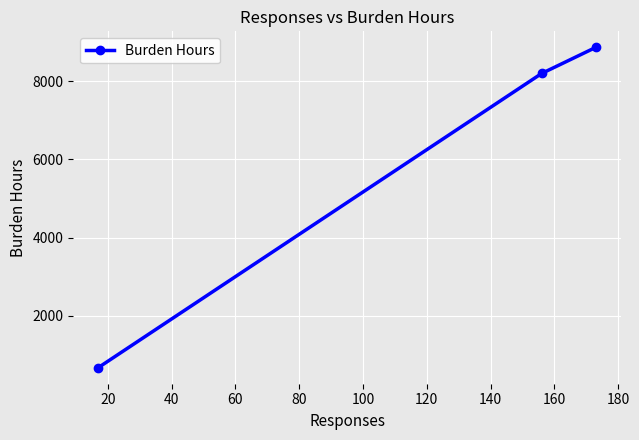

What is the value of the 1st point from the left?

669